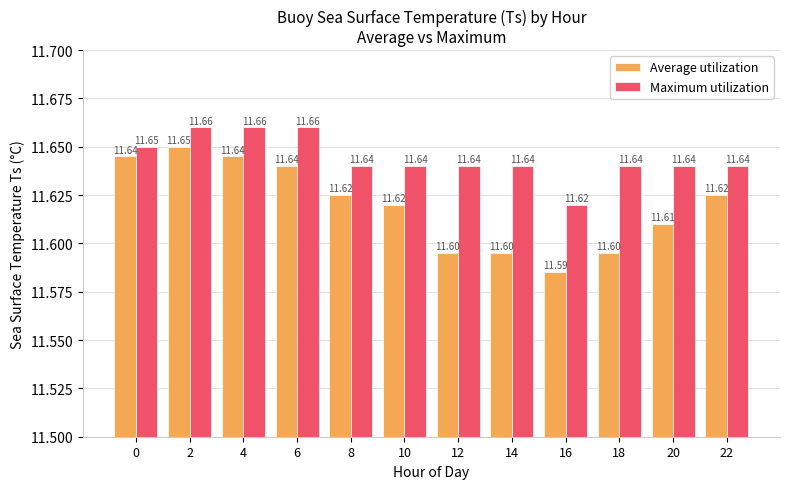

Rank the series at 0 from lowest to highest value.

Average utilization, Maximum utilization